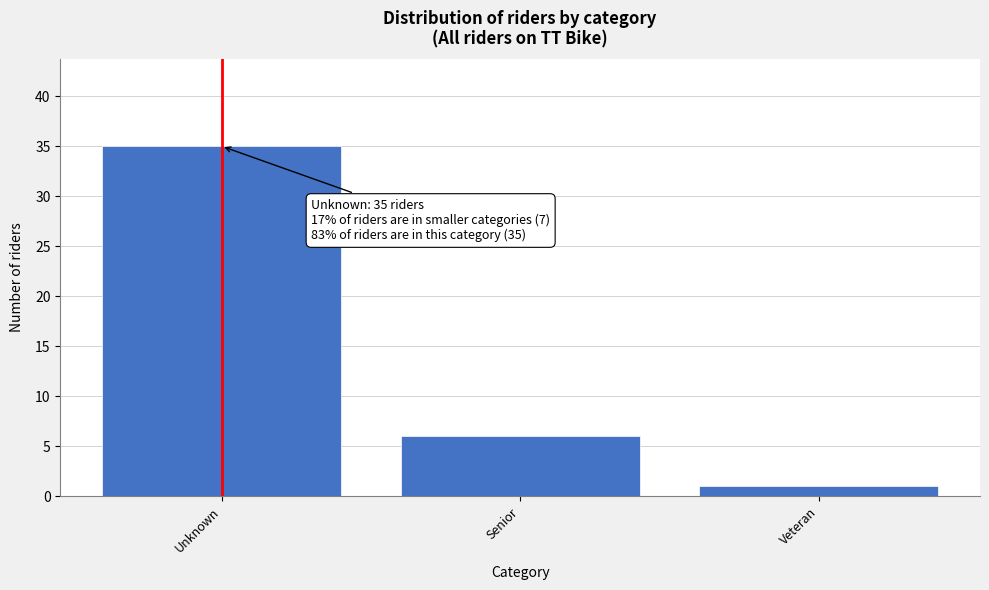

Reading right to left, what are all the values shown in this chart?

Veteran=1	Senior=6	Unknown=35